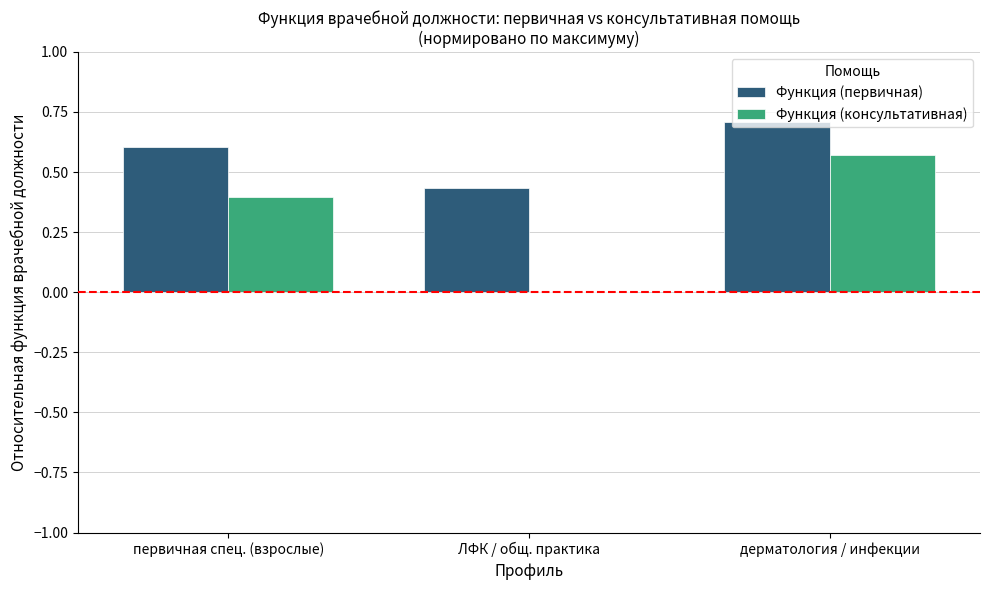

What are all the series names shown in the legend?

Функция (первичная), Функция (консультативная)